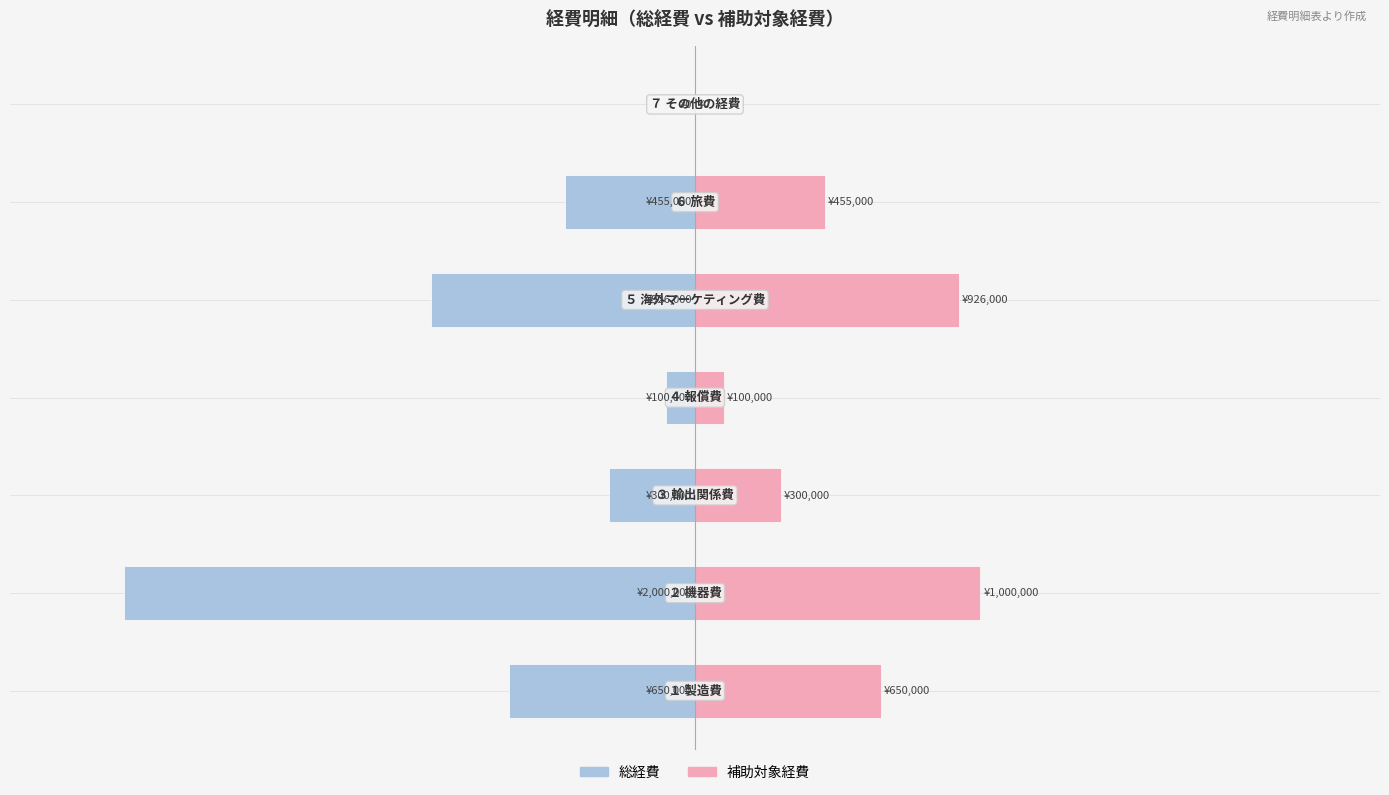

Reading right to left, transcribe all the data shown in this chart.

総経費: 0.0	-22.8	-46.3	-5.0	-15.0	-100.0	-32.5
補助対象経費: 0.0	22.8	46.3	5.0	15.0	50.0	32.5